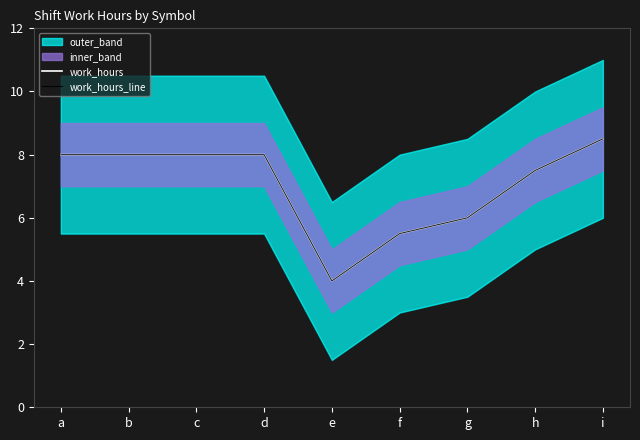

Reading left to right, what are all the values shown in this chart?

work_hours: a=8.0	b=8.0	c=8.0	d=8.0	e=4.0	f=5.5	g=6.0	h=7.5	i=8.5
work_hours_line: a=8.0	b=8.0	c=8.0	d=8.0	e=4.0	f=5.5	g=6.0	h=7.5	i=8.5